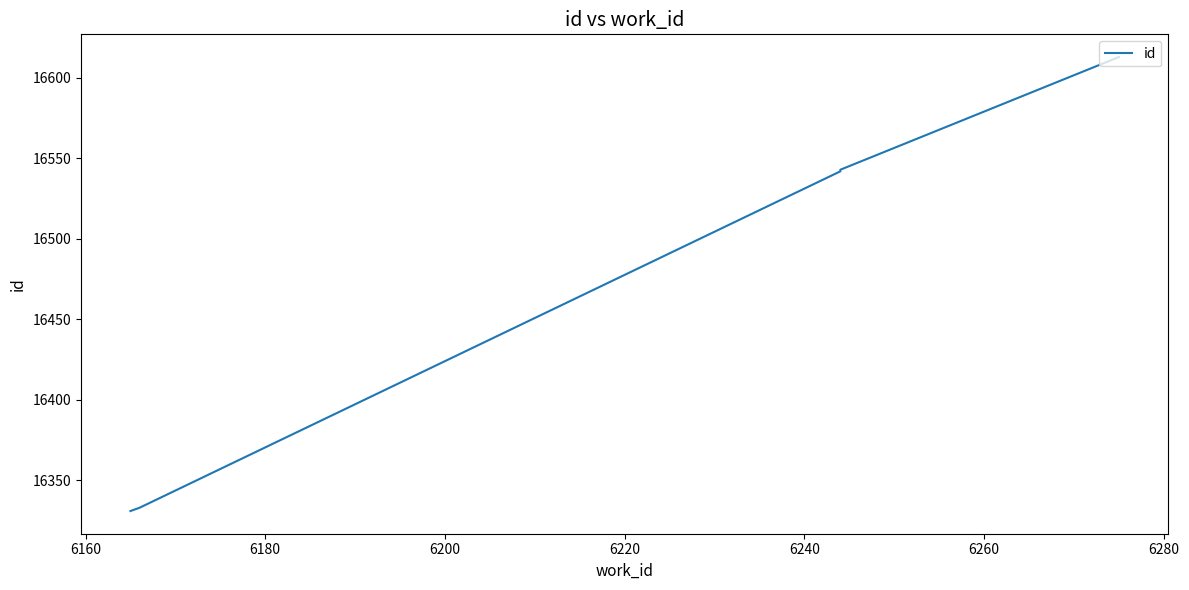

How many lines are shown in the chart?

1